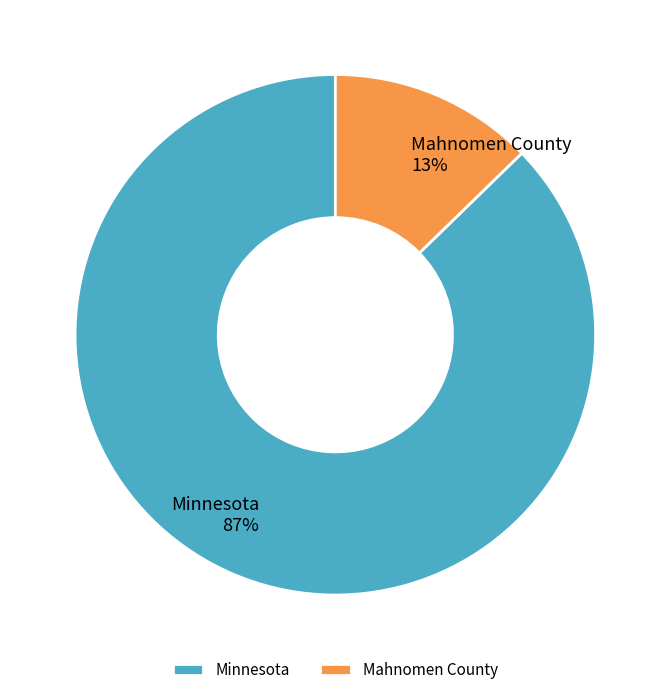

Which slice represents more than half of the pie?

Minnesota